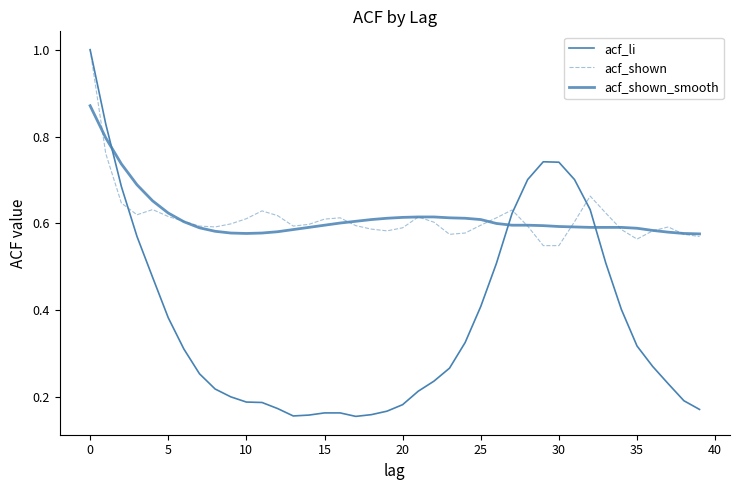

Is this an area chart (filled region under the line)?

No